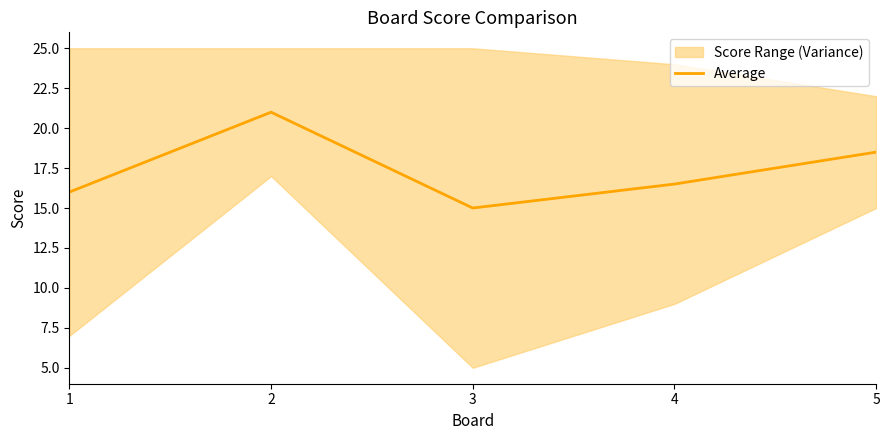

Where is the data nearest to the value 18?

5